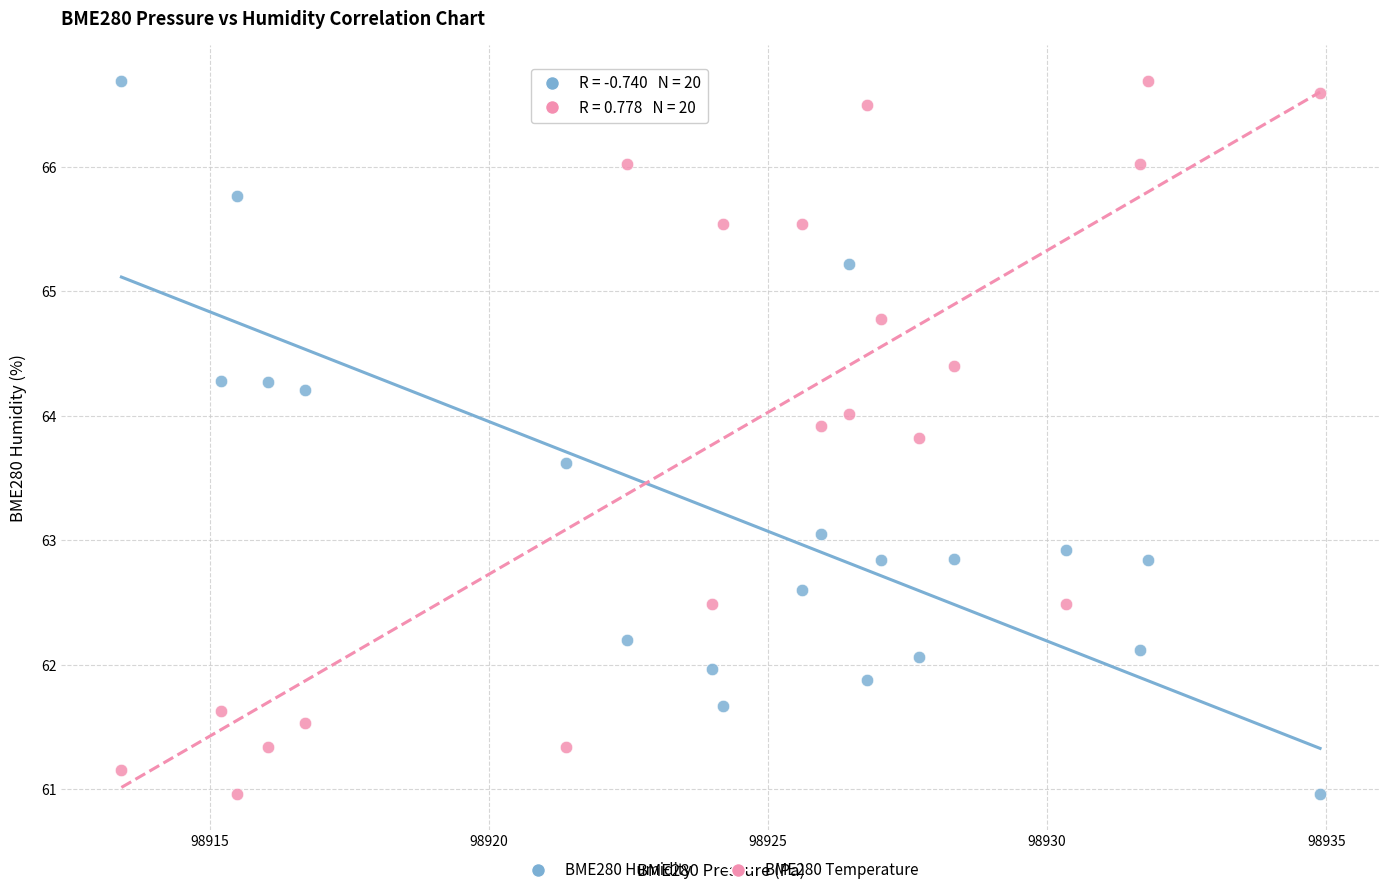

Across all data points, what is the range of Y values (max minus min)?

5.7